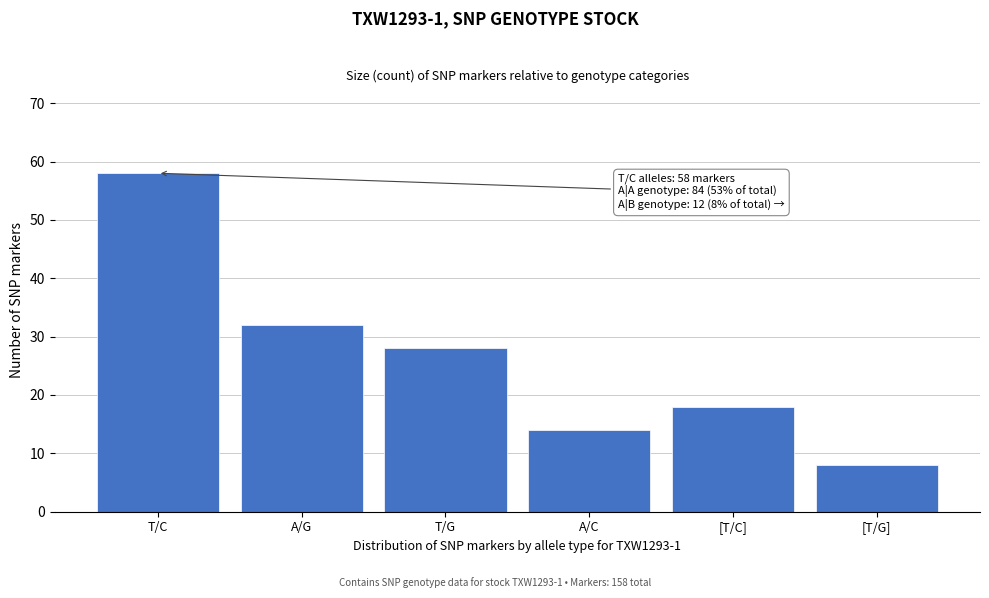

Reading left to right, list all the values displayed in this chart.

58	32	28	14	18	8